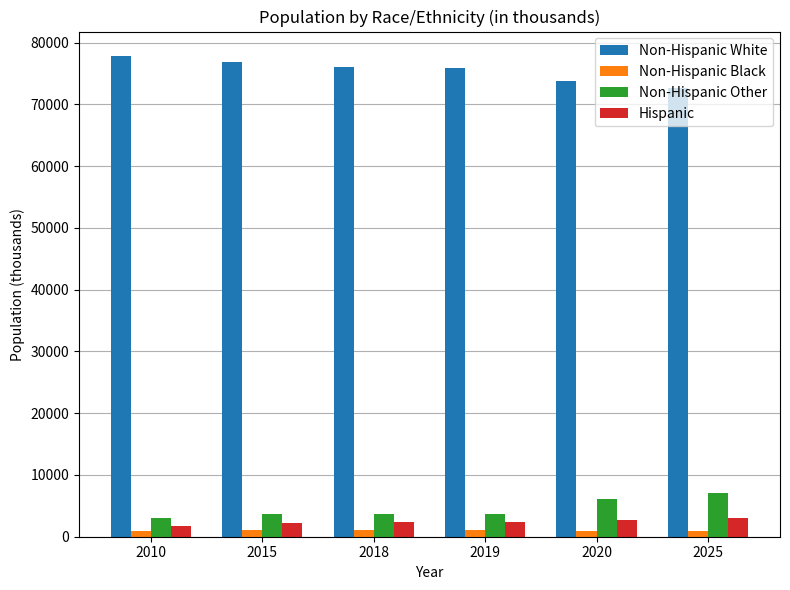

Does the chart contain stacked bars?

No